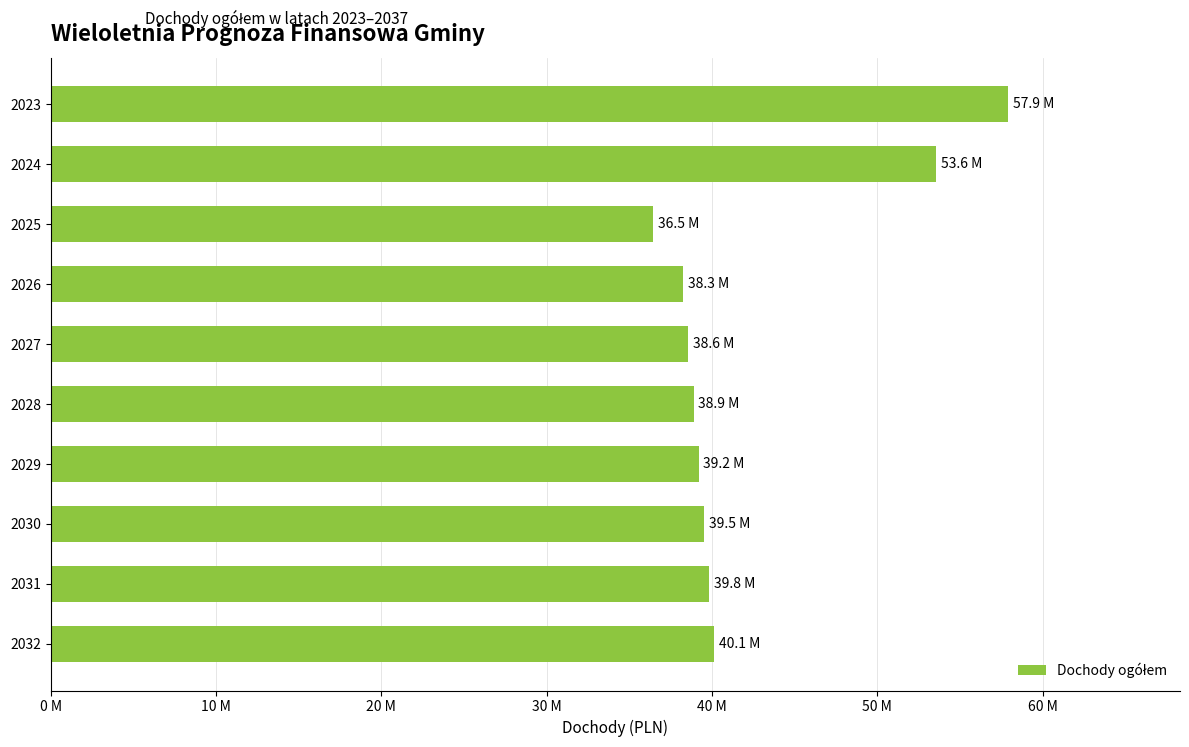

Are the bars horizontal?

Yes